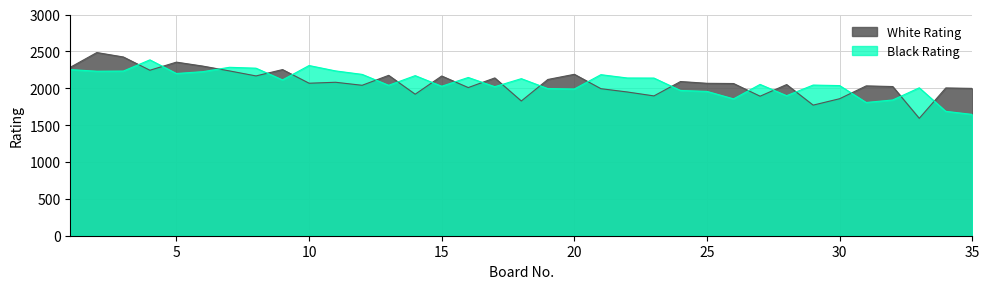

The Black Rating series shows 3023 at 30. True or false?

False